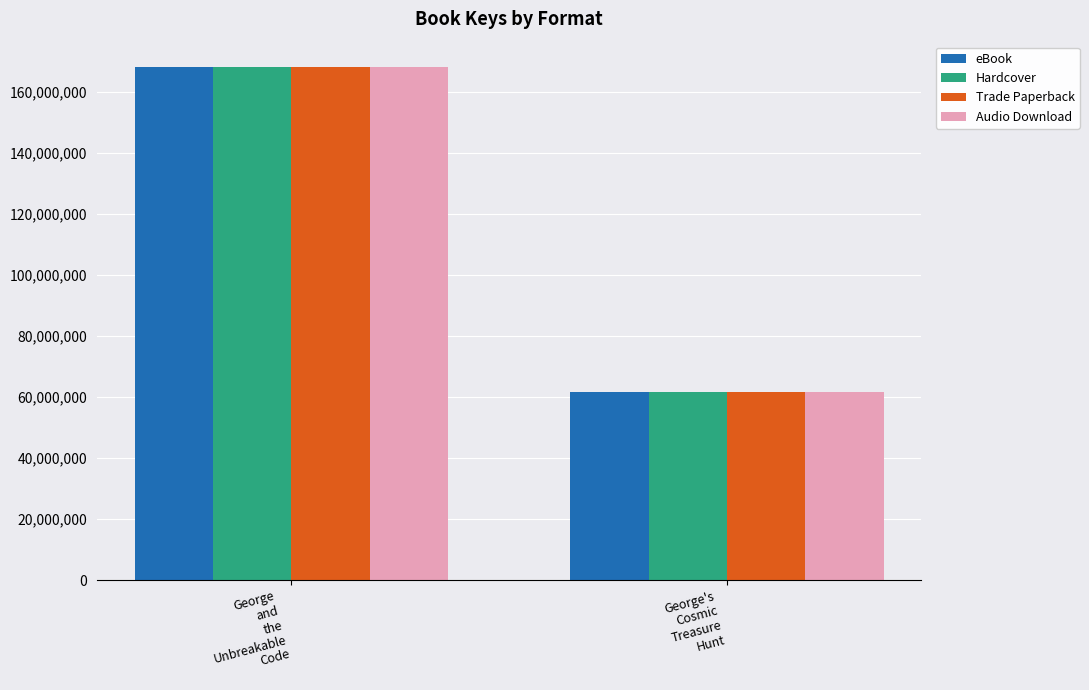

How many groups of bars are there?

2